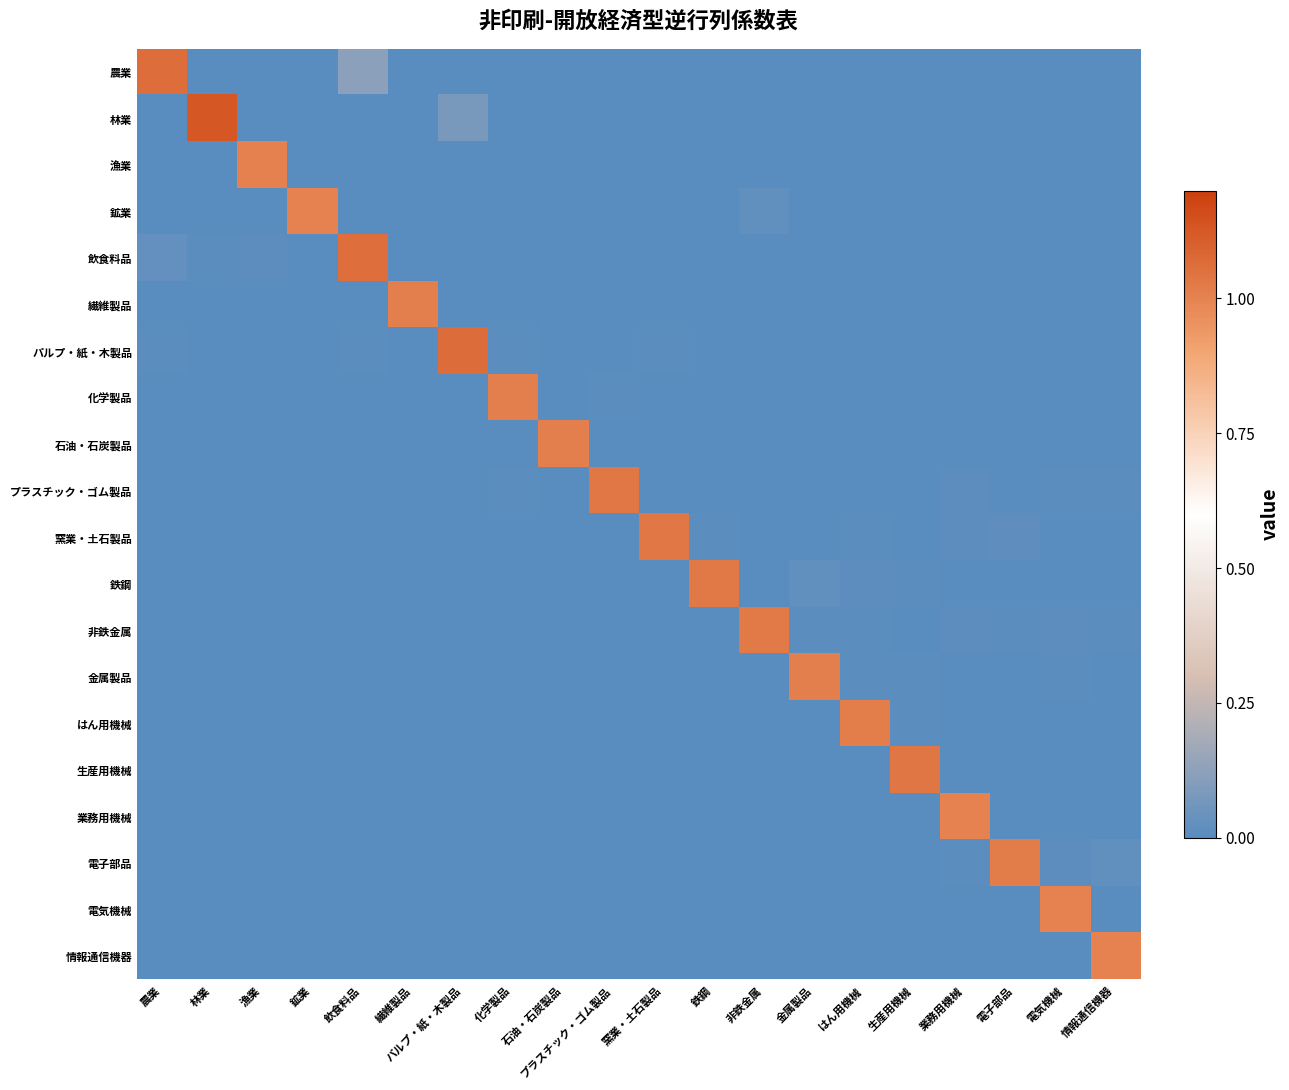

Reading left to right, transcribe all the data shown in this chart.

農業: 農業=1.1	林業=0.0	漁業=0.0	鉱業=0.0	飲食料品=0.1	繊維製品=0.0	パルプ・紙・木製品=0.0	化学製品=0.0	石油・石炭製品=0.0	プラスチック・ゴム製品=0.0	窯業・土石製品=0.0	鉄鋼=0.0	非鉄金属=0.0	金属製品=0.0	はん用機械=0.0	生産用機械=0.0	業務用機械=0.0	電子部品=0.0	電気機械=0.0	情報通信機器=0.0
林業: 農業=0.0	林業=1.1	漁業=0.0	鉱業=0.0	飲食料品=0.0	繊維製品=0.0	パルプ・紙・木製品=0.1	化学製品=0.0	石油・石炭製品=0.0	プラスチック・ゴム製品=0.0	窯業・土石製品=0.0	鉄鋼=0.0	非鉄金属=0.0	金属製品=0.0	はん用機械=0.0	生産用機械=0.0	業務用機械=0.0	電子部品=0.0	電気機械=0.0	情報通信機器=0.0
漁業: 農業=0.0	林業=0.0	漁業=1.0	鉱業=0.0	飲食料品=0.0	繊維製品=0.0	パルプ・紙・木製品=0.0	化学製品=0.0	石油・石炭製品=0.0	プラスチック・ゴム製品=0.0	窯業・土石製品=0.0	鉄鋼=0.0	非鉄金属=0.0	金属製品=0.0	はん用機械=0.0	生産用機械=0.0	業務用機械=0.0	電子部品=0.0	電気機械=0.0	情報通信機器=0.0
鉱業: 農業=0.0	林業=0.0	漁業=0.0	鉱業=1.0	飲食料品=0.0	繊維製品=0.0	パルプ・紙・木製品=0.0	化学製品=0.0	石油・石炭製品=0.0	プラスチック・ゴム製品=0.0	窯業・土石製品=0.0	鉄鋼=0.0	非鉄金属=0.0	金属製品=0.0	はん用機械=0.0	生産用機械=0.0	業務用機械=0.0	電子部品=0.0	電気機械=0.0	情報通信機器=0.0
飲食料品: 農業=0.0	林業=0.0	漁業=0.0	鉱業=0.0	飲食料品=1.1	繊維製品=0.0	パルプ・紙・木製品=0.0	化学製品=0.0	石油・石炭製品=0.0	プラスチック・ゴム製品=0.0	窯業・土石製品=0.0	鉄鋼=0.0	非鉄金属=0.0	金属製品=0.0	はん用機械=0.0	生産用機械=0.0	業務用機械=0.0	電子部品=0.0	電気機械=0.0	情報通信機器=0.0
繊維製品: 農業=0.0	林業=0.0	漁業=0.0	鉱業=0.0	飲食料品=0.0	繊維製品=1.0	パルプ・紙・木製品=0.0	化学製品=0.0	石油・石炭製品=0.0	プラスチック・ゴム製品=0.0	窯業・土石製品=0.0	鉄鋼=0.0	非鉄金属=0.0	金属製品=0.0	はん用機械=0.0	生産用機械=0.0	業務用機械=0.0	電子部品=0.0	電気機械=0.0	情報通信機器=0.0
パルプ・紙・木製品: 農業=0.0	林業=0.0	漁業=0.0	鉱業=0.0	飲食料品=0.0	繊維製品=0.0	パルプ・紙・木製品=1.1	化学製品=0.0	石油・石炭製品=0.0	プラスチック・ゴム製品=0.0	窯業・土石製品=0.0	鉄鋼=0.0	非鉄金属=0.0	金属製品=0.0	はん用機械=0.0	生産用機械=0.0	業務用機械=0.0	電子部品=0.0	電気機械=0.0	情報通信機器=0.0
化学製品: 農業=0.0	林業=0.0	漁業=0.0	鉱業=0.0	飲食料品=0.0	繊維製品=0.0	パルプ・紙・木製品=0.0	化学製品=1.0	石油・石炭製品=0.0	プラスチック・ゴム製品=0.0	窯業・土石製品=0.0	鉄鋼=0.0	非鉄金属=0.0	金属製品=0.0	はん用機械=0.0	生産用機械=0.0	業務用機械=0.0	電子部品=0.0	電気機械=0.0	情報通信機器=0.0
石油・石炭製品: 農業=0.0	林業=0.0	漁業=0.0	鉱業=0.0	飲食料品=0.0	繊維製品=0.0	パルプ・紙・木製品=0.0	化学製品=0.0	石油・石炭製品=1.0	プラスチック・ゴム製品=0.0	窯業・土石製品=0.0	鉄鋼=0.0	非鉄金属=0.0	金属製品=0.0	はん用機械=0.0	生産用機械=0.0	業務用機械=0.0	電子部品=0.0	電気機械=0.0	情報通信機器=0.0
プラスチック・ゴム製品: 農業=0.0	林業=0.0	漁業=0.0	鉱業=0.0	飲食料品=0.0	繊維製品=0.0	パルプ・紙・木製品=0.0	化学製品=0.0	石油・石炭製品=0.0	プラスチック・ゴム製品=1.0	窯業・土石製品=0.0	鉄鋼=0.0	非鉄金属=0.0	金属製品=0.0	はん用機械=0.0	生産用機械=0.0	業務用機械=0.0	電子部品=0.0	電気機械=0.0	情報通信機器=0.0
窯業・土石製品: 農業=0.0	林業=0.0	漁業=0.0	鉱業=0.0	飲食料品=0.0	繊維製品=0.0	パルプ・紙・木製品=0.0	化学製品=0.0	石油・石炭製品=0.0	プラスチック・ゴム製品=0.0	窯業・土石製品=1.0	鉄鋼=0.0	非鉄金属=0.0	金属製品=0.0	はん用機械=0.0	生産用機械=0.0	業務用機械=0.0	電子部品=0.0	電気機械=0.0	情報通信機器=0.0
鉄鋼: 農業=0.0	林業=0.0	漁業=0.0	鉱業=0.0	飲食料品=0.0	繊維製品=0.0	パルプ・紙・木製品=0.0	化学製品=0.0	石油・石炭製品=0.0	プラスチック・ゴム製品=0.0	窯業・土石製品=0.0	鉄鋼=1.0	非鉄金属=0.0	金属製品=0.0	はん用機械=0.0	生産用機械=0.0	業務用機械=0.0	電子部品=0.0	電気機械=0.0	情報通信機器=0.0
非鉄金属: 農業=0.0	林業=0.0	漁業=0.0	鉱業=0.0	飲食料品=0.0	繊維製品=0.0	パルプ・紙・木製品=0.0	化学製品=0.0	石油・石炭製品=0.0	プラスチック・ゴム製品=0.0	窯業・土石製品=0.0	鉄鋼=0.0	非鉄金属=1.0	金属製品=0.0	はん用機械=0.0	生産用機械=0.0	業務用機械=0.0	電子部品=0.0	電気機械=0.0	情報通信機器=0.0
金属製品: 農業=0.0	林業=0.0	漁業=0.0	鉱業=0.0	飲食料品=0.0	繊維製品=0.0	パルプ・紙・木製品=0.0	化学製品=0.0	石油・石炭製品=0.0	プラスチック・ゴム製品=0.0	窯業・土石製品=0.0	鉄鋼=0.0	非鉄金属=0.0	金属製品=1.0	はん用機械=0.0	生産用機械=0.0	業務用機械=0.0	電子部品=0.0	電気機械=0.0	情報通信機器=0.0
はん用機械: 農業=0.0	林業=0.0	漁業=0.0	鉱業=0.0	飲食料品=0.0	繊維製品=0.0	パルプ・紙・木製品=0.0	化学製品=0.0	石油・石炭製品=0.0	プラスチック・ゴム製品=0.0	窯業・土石製品=0.0	鉄鋼=0.0	非鉄金属=0.0	金属製品=0.0	はん用機械=1.0	生産用機械=0.0	業務用機械=0.0	電子部品=0.0	電気機械=0.0	情報通信機器=0.0
生産用機械: 農業=0.0	林業=0.0	漁業=0.0	鉱業=0.0	飲食料品=0.0	繊維製品=0.0	パルプ・紙・木製品=0.0	化学製品=0.0	石油・石炭製品=0.0	プラスチック・ゴム製品=0.0	窯業・土石製品=0.0	鉄鋼=0.0	非鉄金属=0.0	金属製品=0.0	はん用機械=0.0	生産用機械=1.0	業務用機械=0.0	電子部品=0.0	電気機械=0.0	情報通信機器=0.0
業務用機械: 農業=0.0	林業=0.0	漁業=0.0	鉱業=0.0	飲食料品=0.0	繊維製品=0.0	パルプ・紙・木製品=0.0	化学製品=0.0	石油・石炭製品=0.0	プラスチック・ゴム製品=0.0	窯業・土石製品=0.0	鉄鋼=0.0	非鉄金属=0.0	金属製品=0.0	はん用機械=0.0	生産用機械=0.0	業務用機械=1.0	電子部品=0.0	電気機械=0.0	情報通信機器=0.0
電子部品: 農業=0.0	林業=0.0	漁業=0.0	鉱業=0.0	飲食料品=0.0	繊維製品=0.0	パルプ・紙・木製品=0.0	化学製品=0.0	石油・石炭製品=0.0	プラスチック・ゴム製品=0.0	窯業・土石製品=0.0	鉄鋼=0.0	非鉄金属=0.0	金属製品=0.0	はん用機械=0.0	生産用機械=0.0	業務用機械=0.0	電子部品=1.0	電気機械=0.0	情報通信機器=0.0
電気機械: 農業=0.0	林業=0.0	漁業=0.0	鉱業=0.0	飲食料品=0.0	繊維製品=0.0	パルプ・紙・木製品=0.0	化学製品=0.0	石油・石炭製品=0.0	プラスチック・ゴム製品=0.0	窯業・土石製品=0.0	鉄鋼=0.0	非鉄金属=0.0	金属製品=0.0	はん用機械=0.0	生産用機械=0.0	業務用機械=0.0	電子部品=0.0	電気機械=1.0	情報通信機器=0.0
情報通信機器: 農業=0.0	林業=0.0	漁業=0.0	鉱業=0.0	飲食料品=0.0	繊維製品=0.0	パルプ・紙・木製品=0.0	化学製品=0.0	石油・石炭製品=0.0	プラスチック・ゴム製品=0.0	窯業・土石製品=0.0	鉄鋼=0.0	非鉄金属=0.0	金属製品=0.0	はん用機械=0.0	生産用機械=0.0	業務用機械=0.0	電子部品=0.0	電気機械=0.0	情報通信機器=1.0